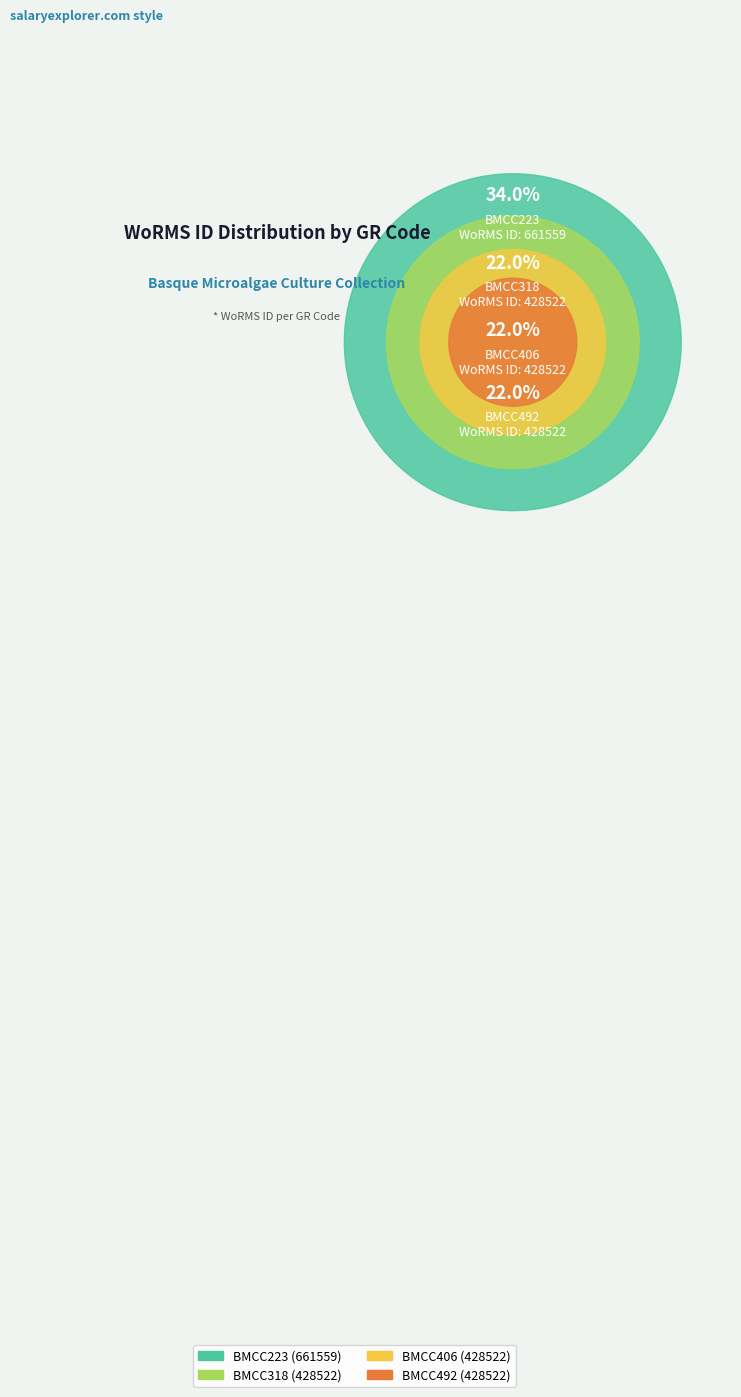

Does BMCC318 account for over 50% of the chart?

No